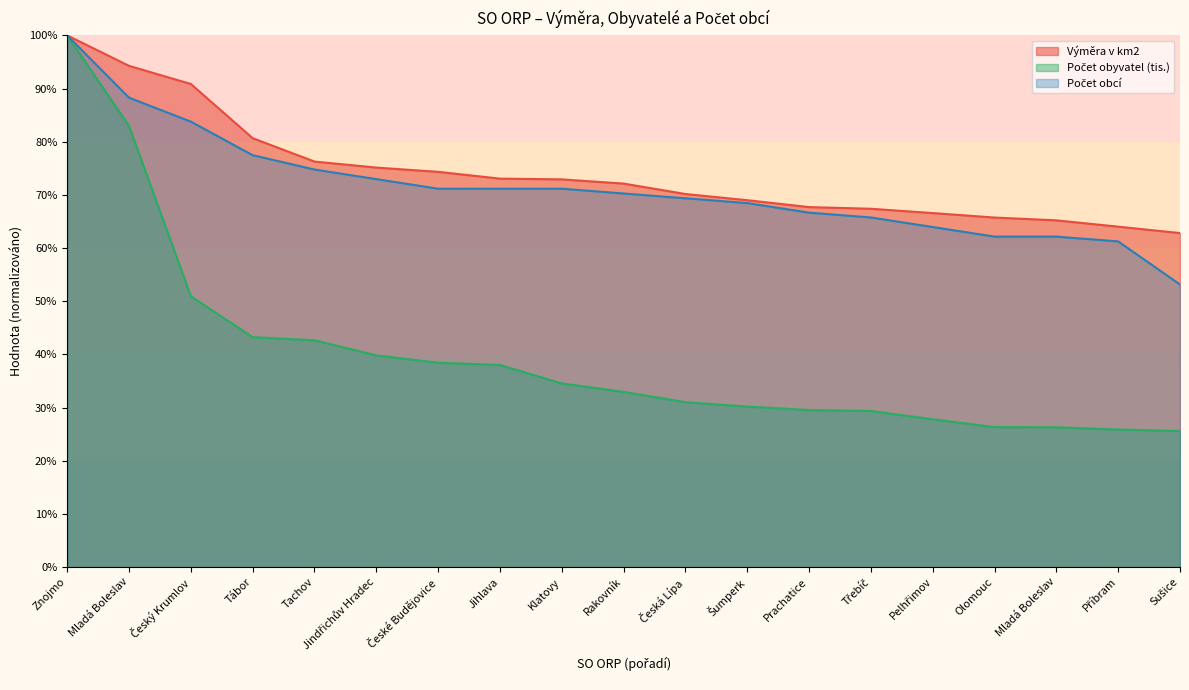

Which series changed the most between Český Krumlov and České Budějovice?

Výměra v km2